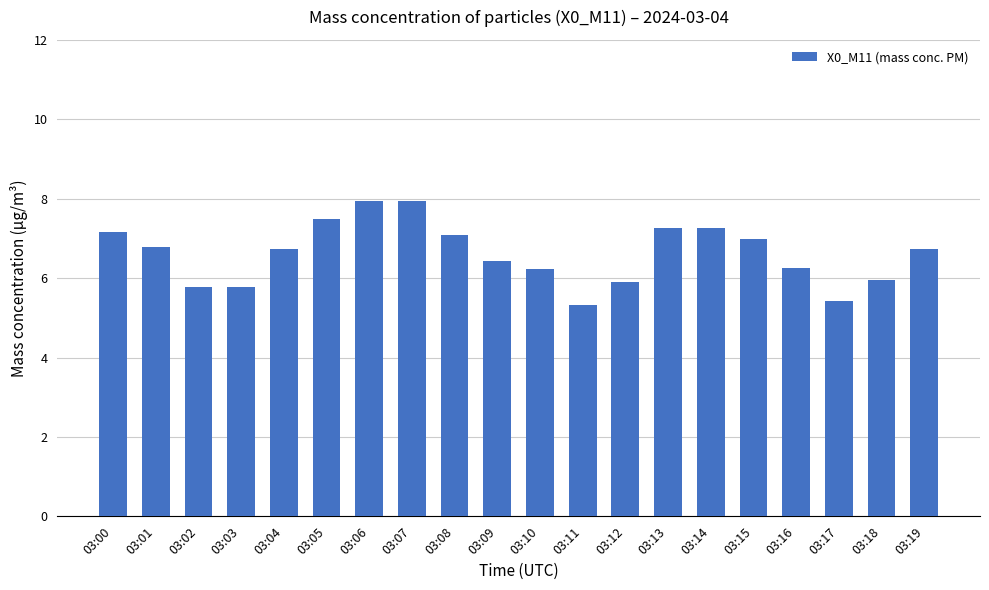

What is the change in value from 03:05 to 03:08?

-0.4